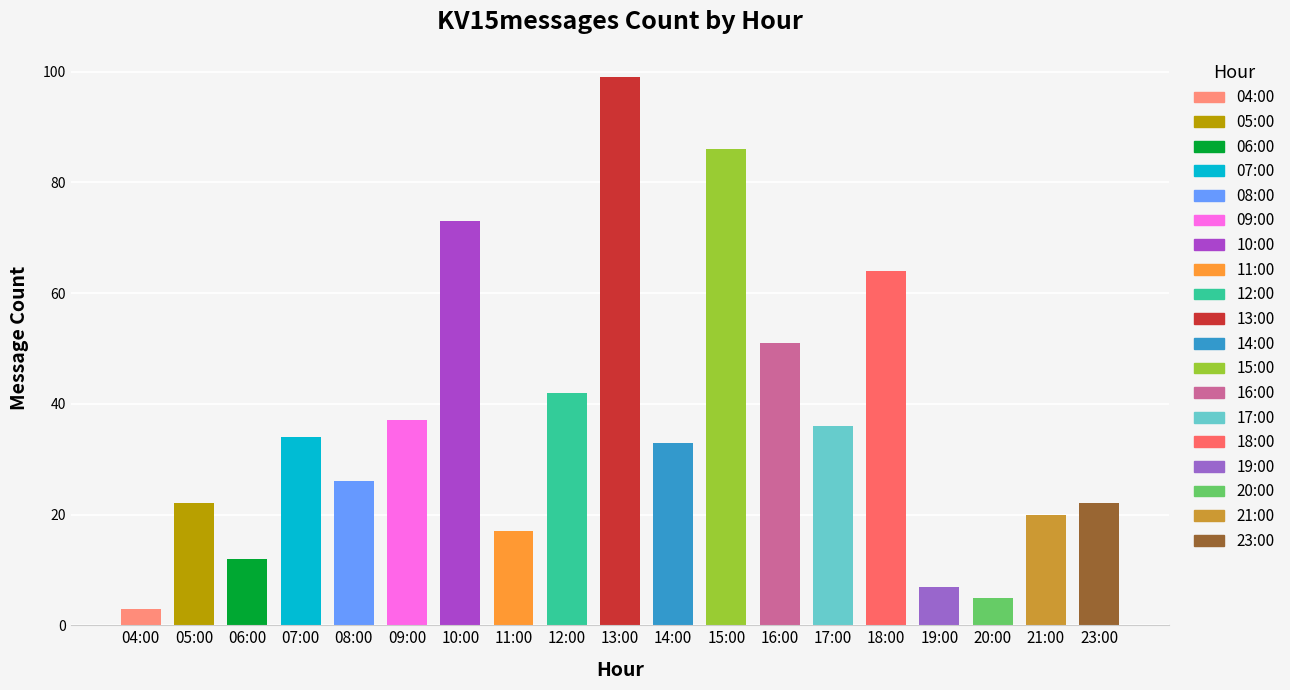

What is the minimum value shown in the chart?

3